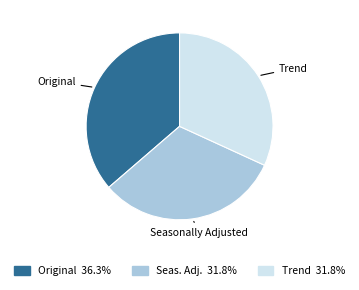

Does any single category account for the majority?

No